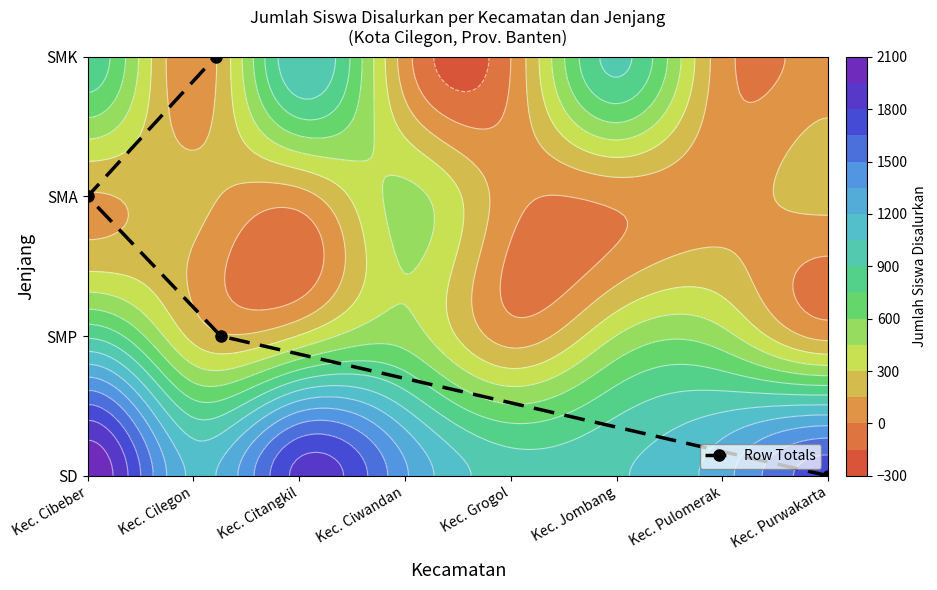

How many data points are less than 2?

2